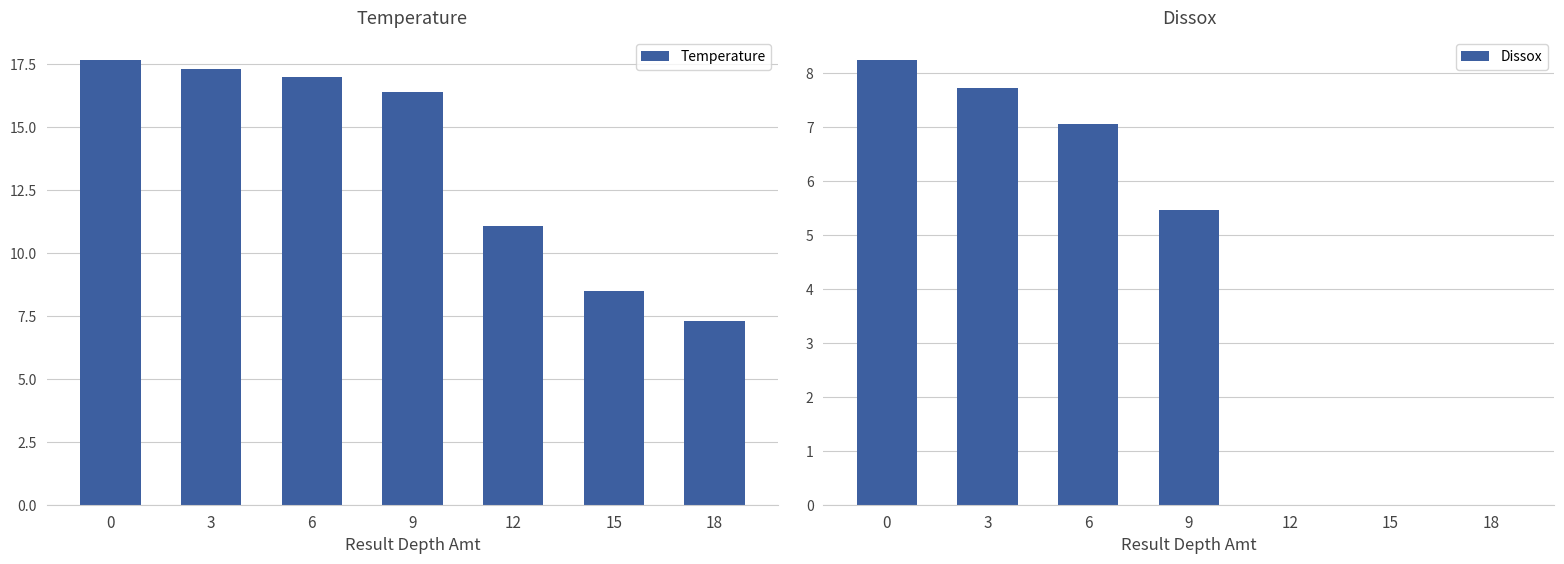

Which series has the largest total across all categories?

Temperature